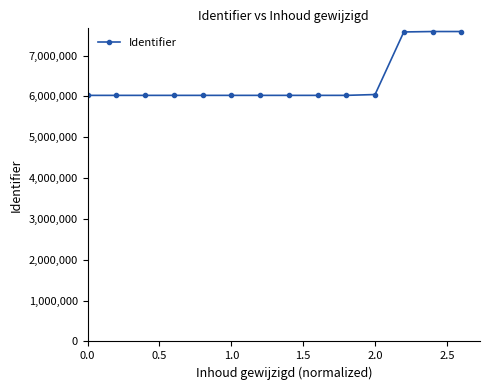

What is the greatest value displayed?

7589540